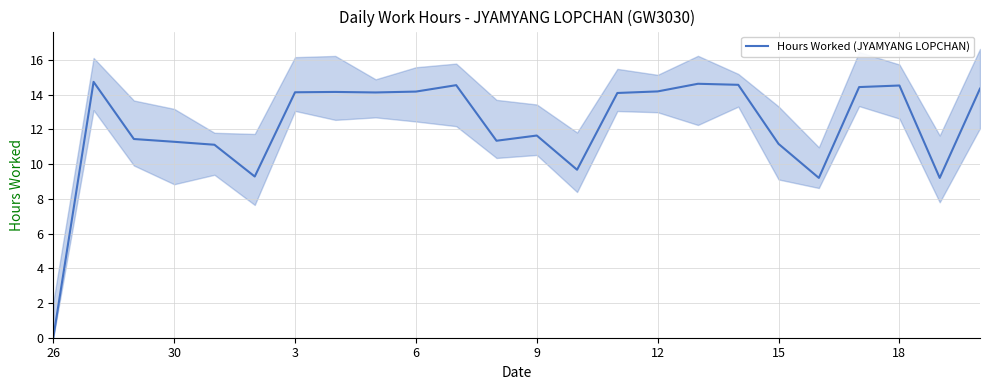

What is the maximum value shown in the chart?

14.7